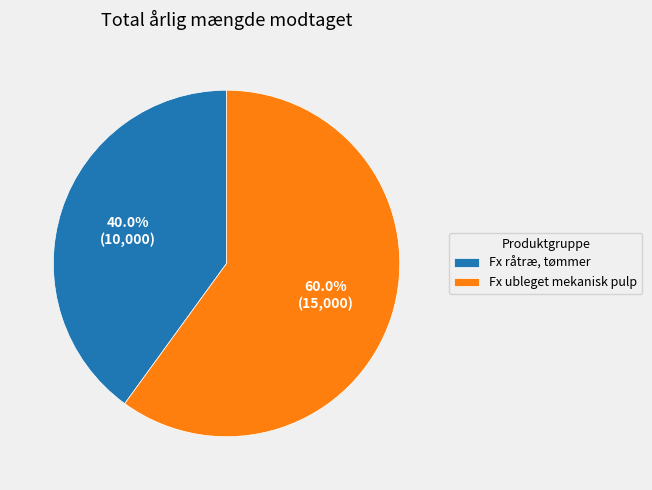

How many slices are in this pie chart?

2